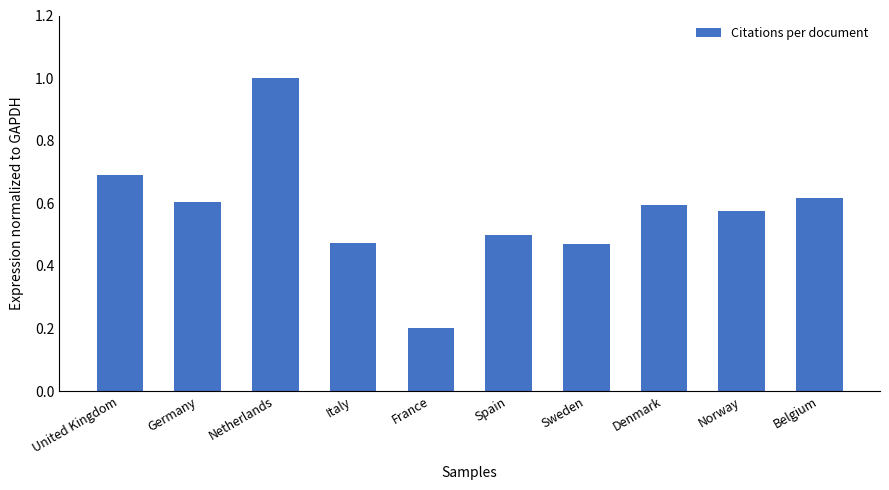

What is the change in value from United Kingdom to Germany?

-0.1